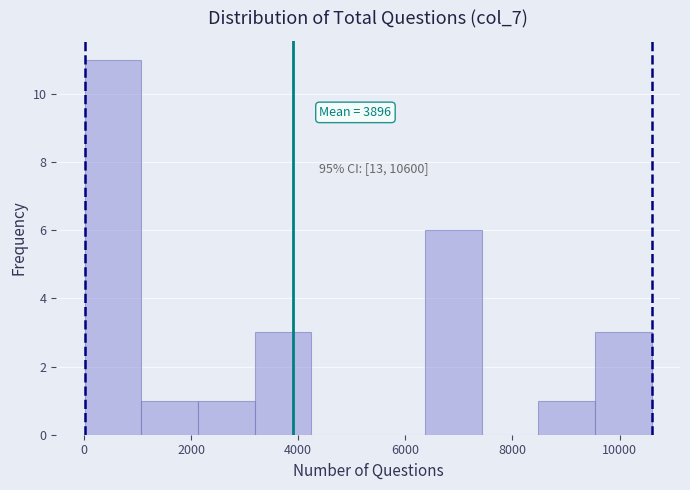

Which range on the x-axis has the tallest bar?

0 to 1000